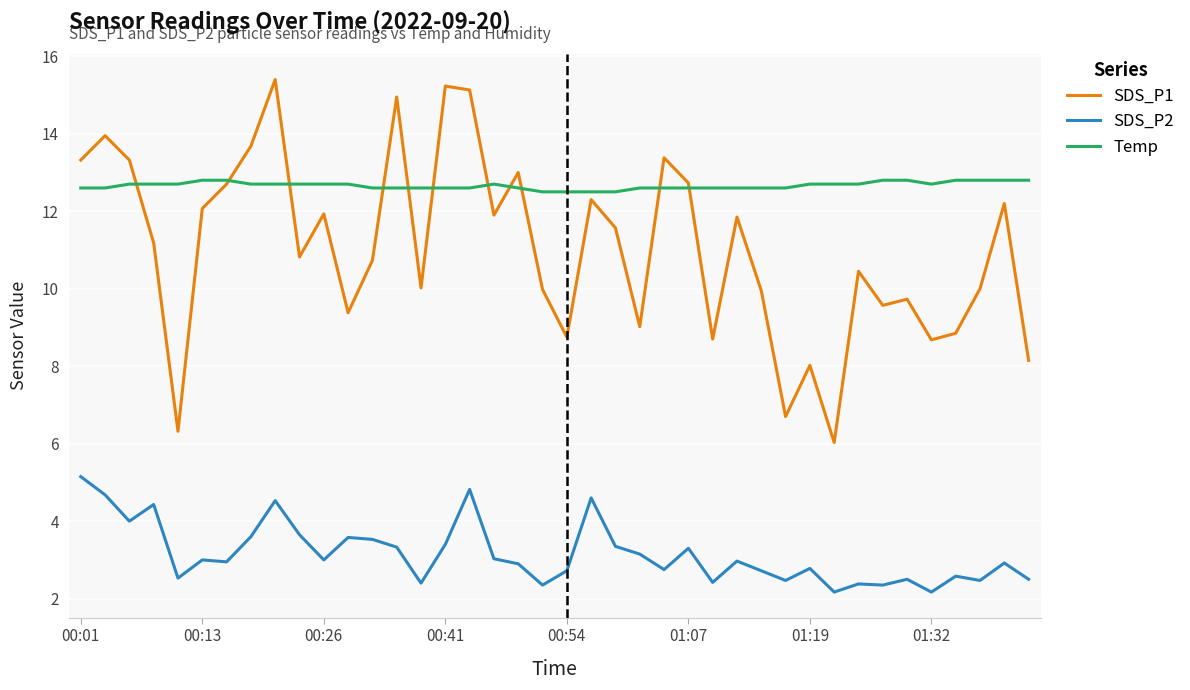

Which series has the largest total across all categories?

Temp